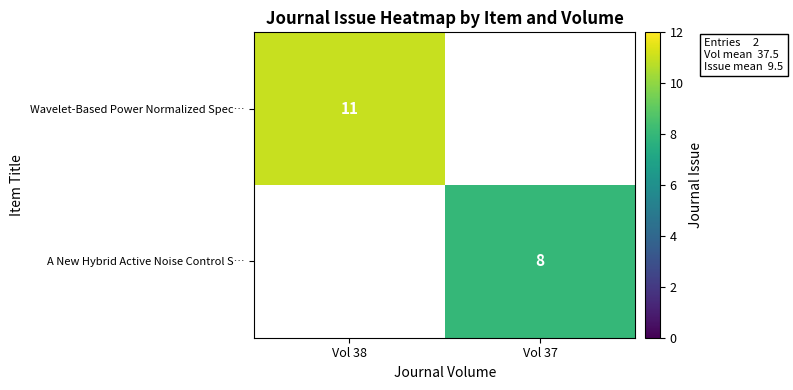

The value of Wavelet-Based Power Normalized Spec… at Vol 38 is 3. True or false?

False